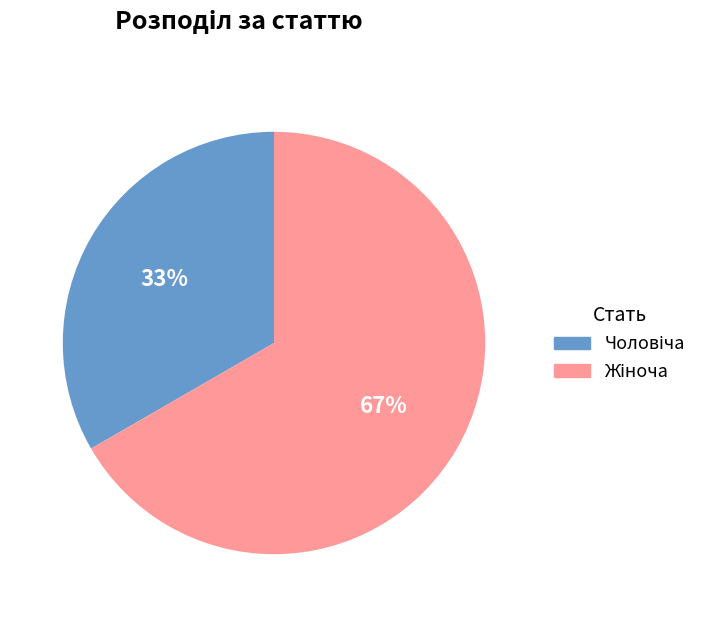

To the nearest percent, what is the average slice percentage?

50%